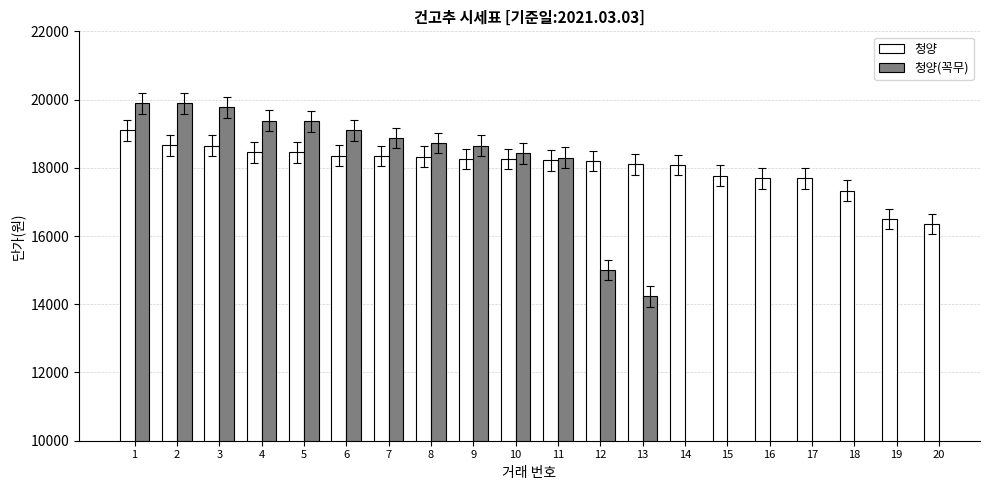

How many bars are there in each group?

2